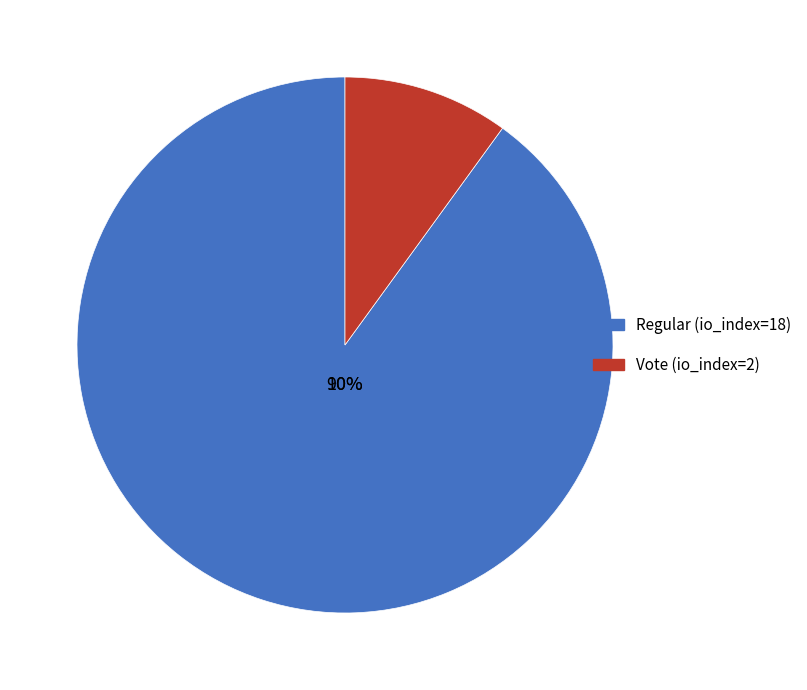

What percentage do Vote (io_index=2) and Regular (io_index=18) together represent?

100.0%